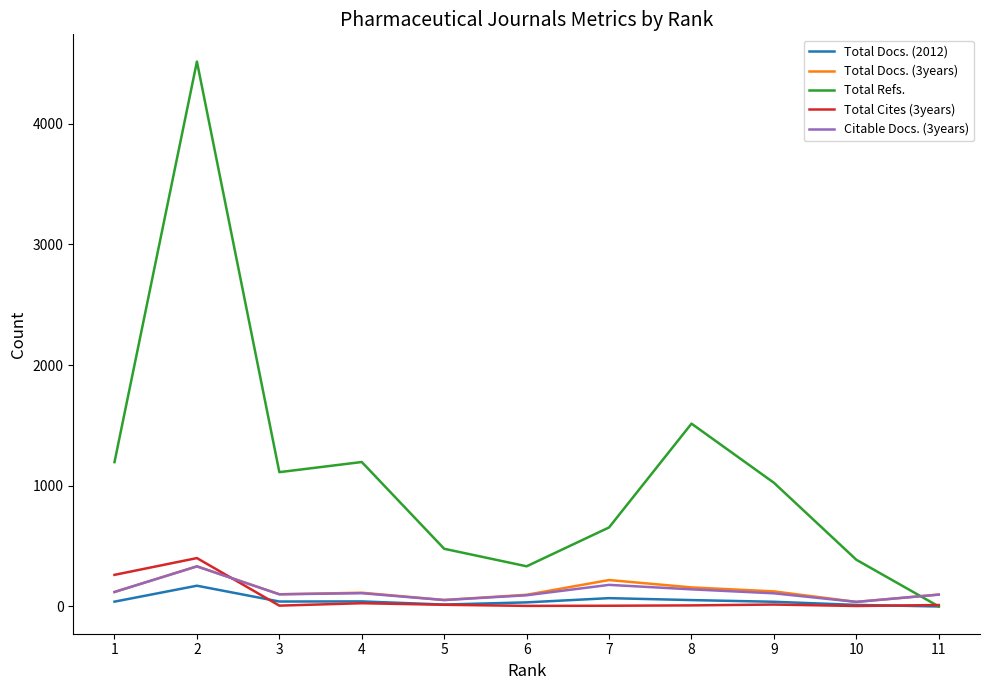

The value of Citable Docs. (3years) at 3 is 101. True or false?

True